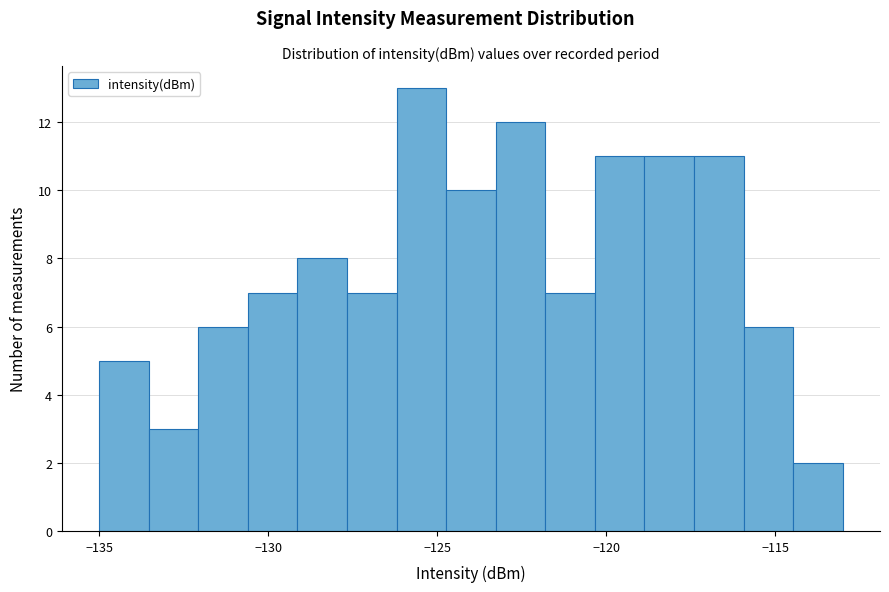

Read against the x-axis, roughly where is the centre of the tallest bar?

-125.5